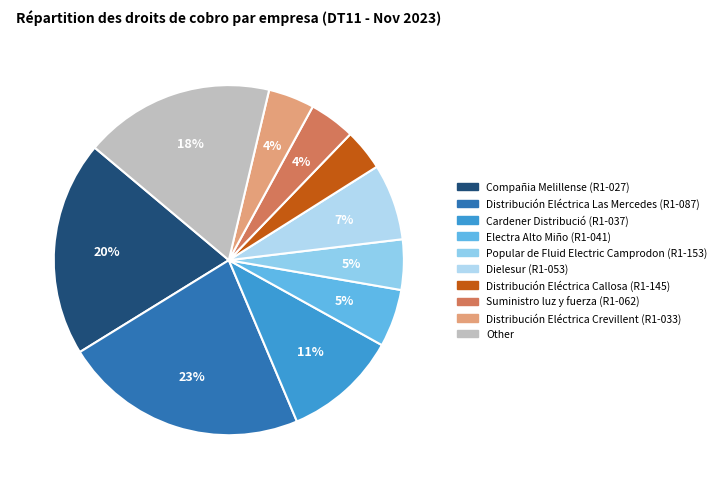

The Other slice represents 24% of the pie. True or false?

False